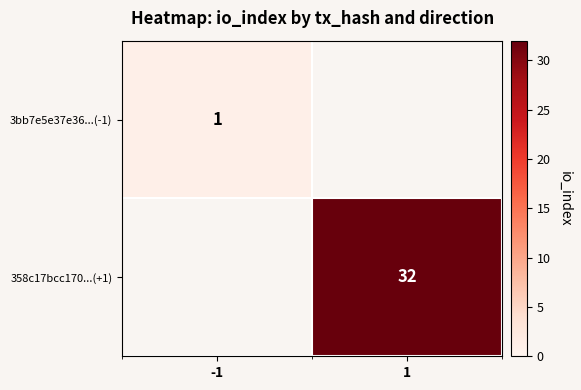

The 358c17bcc170...(+1) series shows 32 at 1. True or false?

True